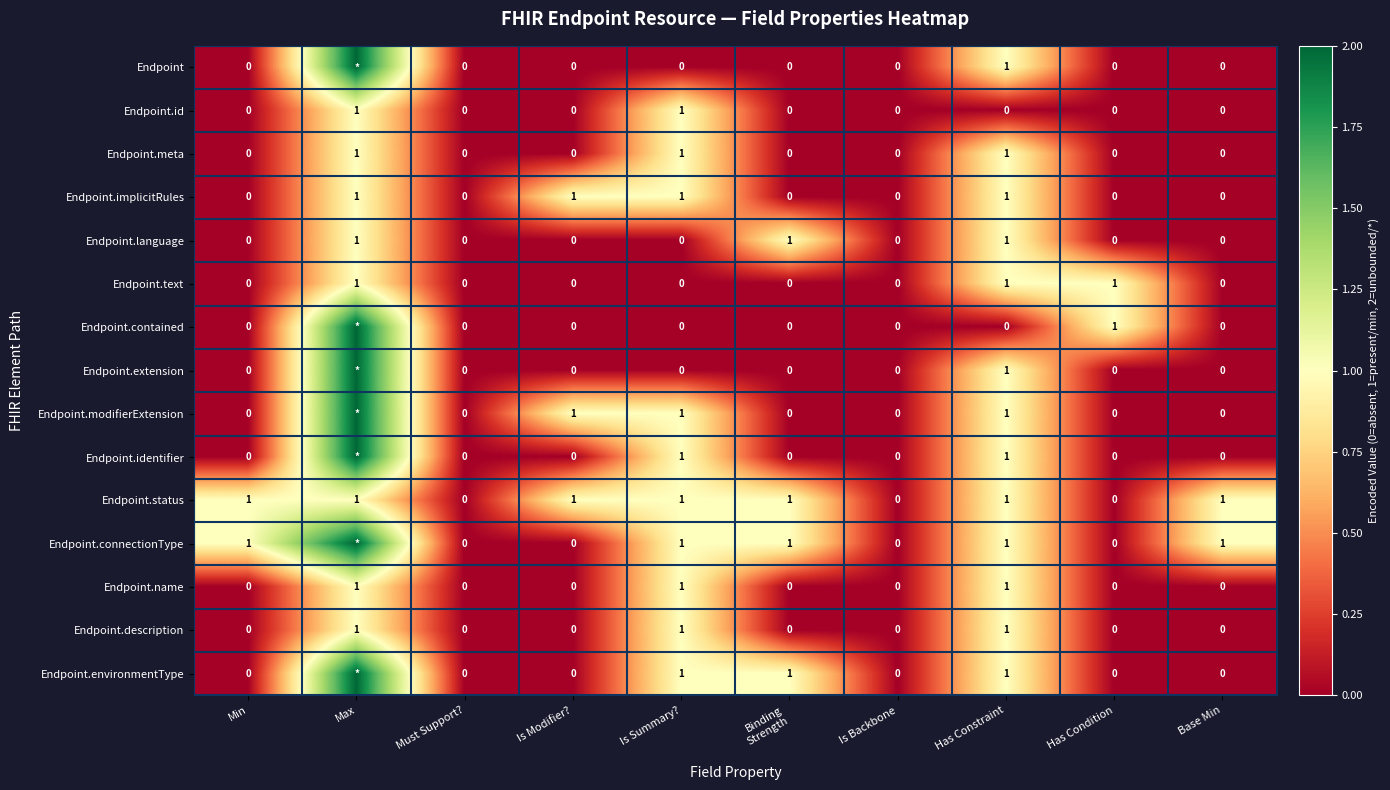

What is the sum of all Endpoint.description values?

3